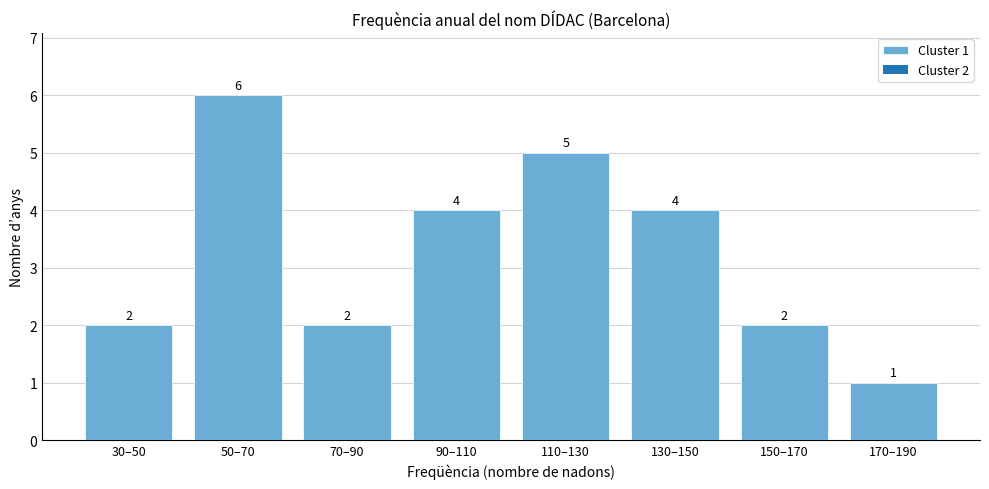

Reading left to right, transcribe all the data shown in this chart.

30–50=2	50–70=6	70–90=2	90–110=4	110–130=5	130–150=4	150–170=2	170–190=1